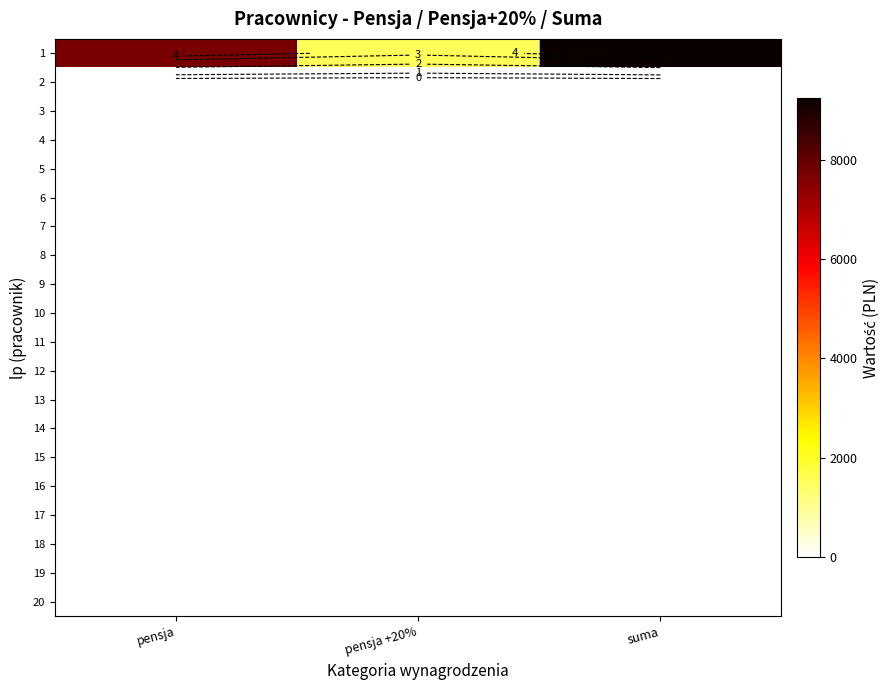

Which category has the lowest value in the 1 series?

pensja +20%